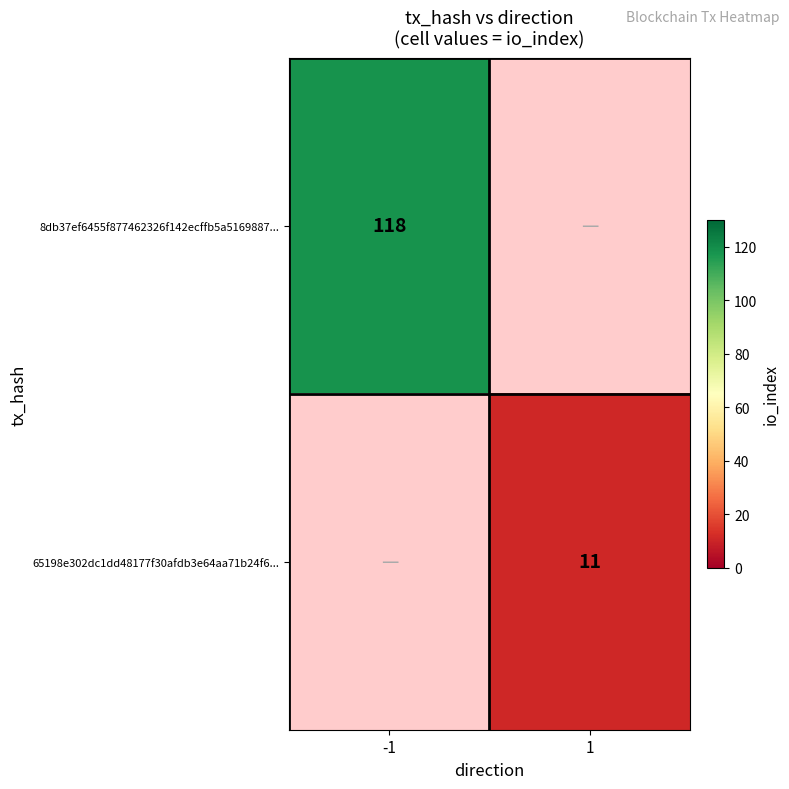

Is it true that 65198e302dc1dd48177f30afdb3e64aa71b24f6... equals 15 at 1?

False